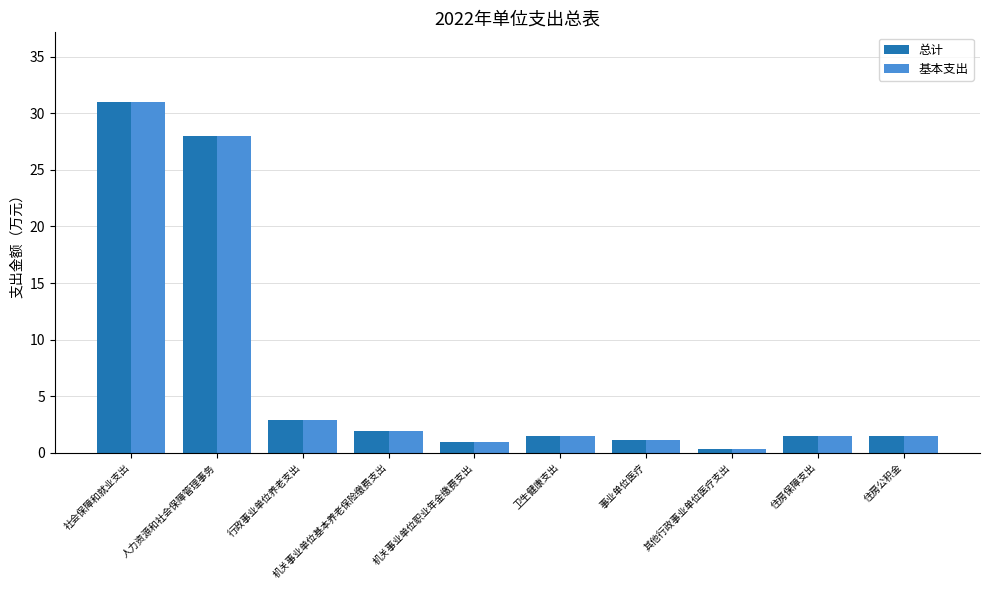

At which label does 总计 reach its peak?

社会保障和就业支出